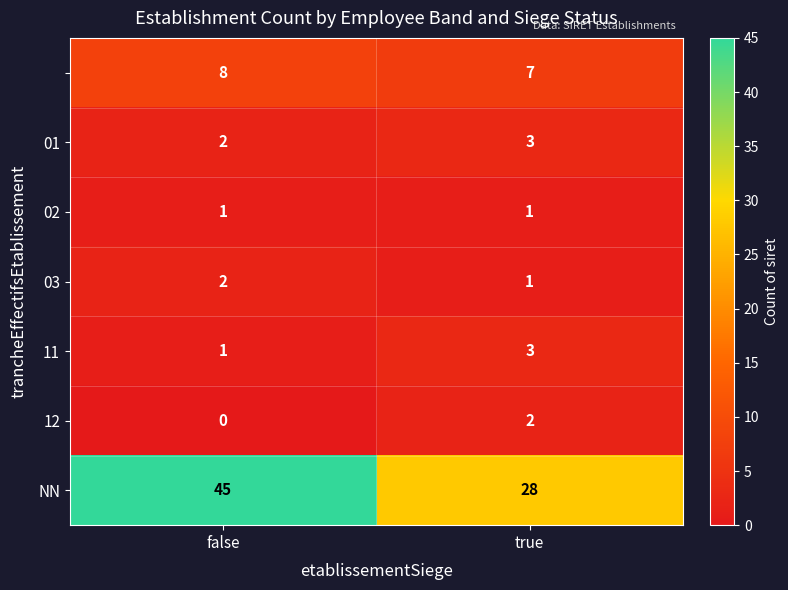

At which category is the sum across all series the highest?

false